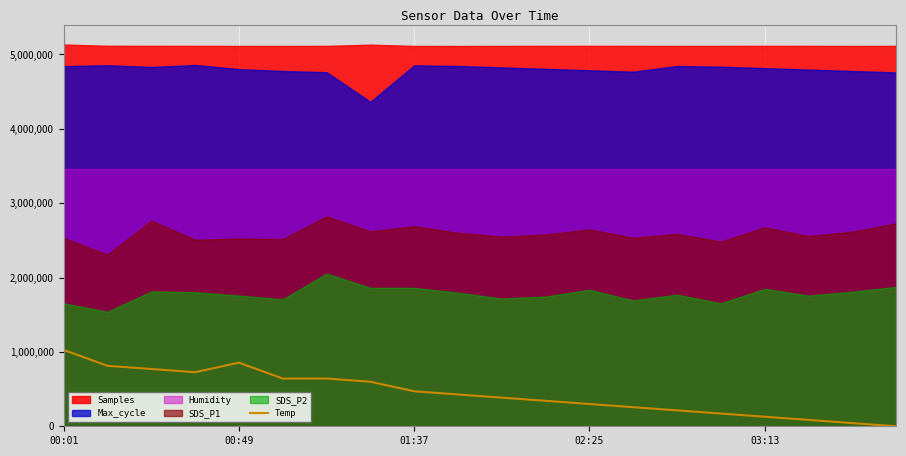

How many interior local valleys (lower than both neighbors) does the data have?

1